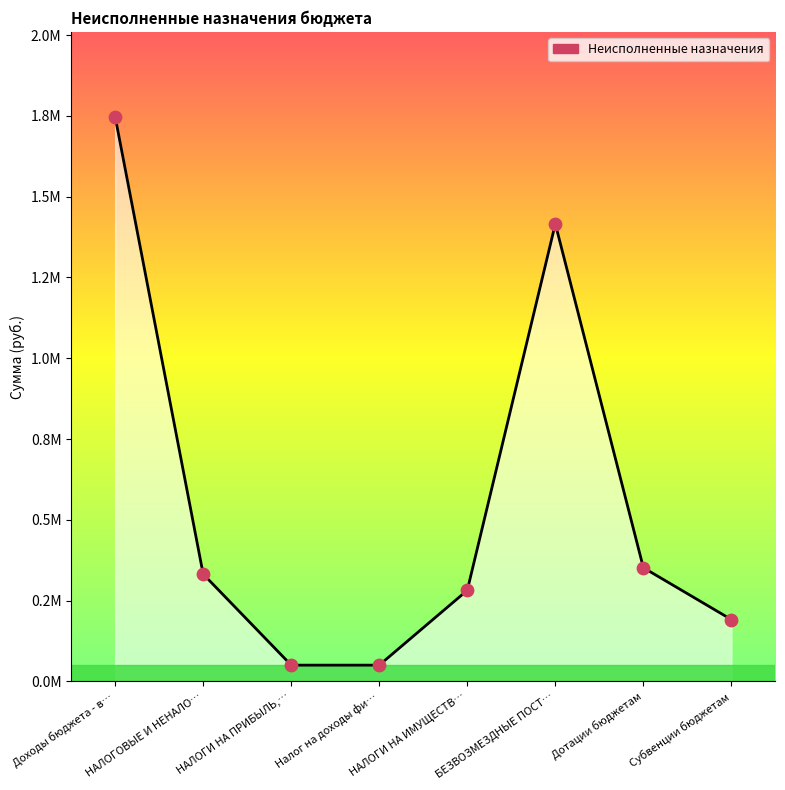

What is the change in value from Налог на доходы фи… to НАЛОГИ НА ИМУЩЕСТВ…?

+231688.6